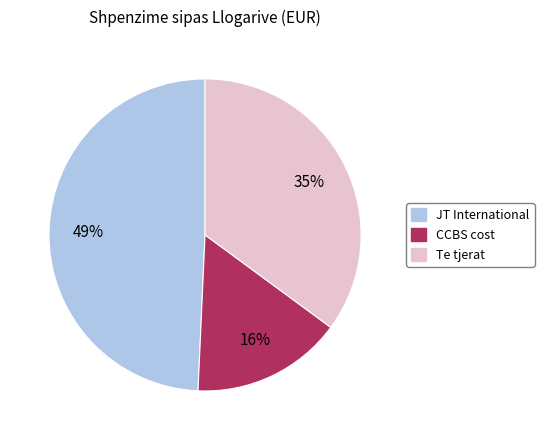

Does any single category account for the majority?

No